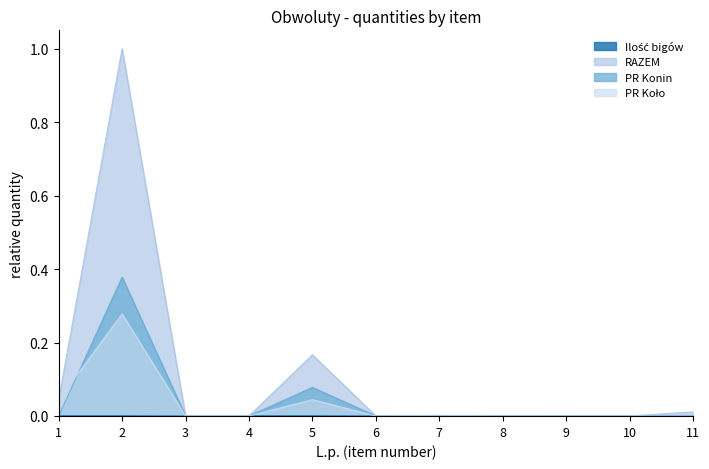

Which label corresponds to the largest value in the chart?

2